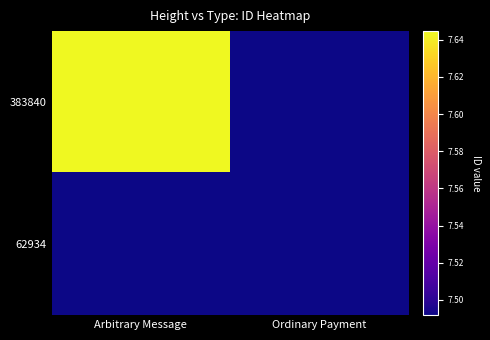

How many series are shown in this chart?

2